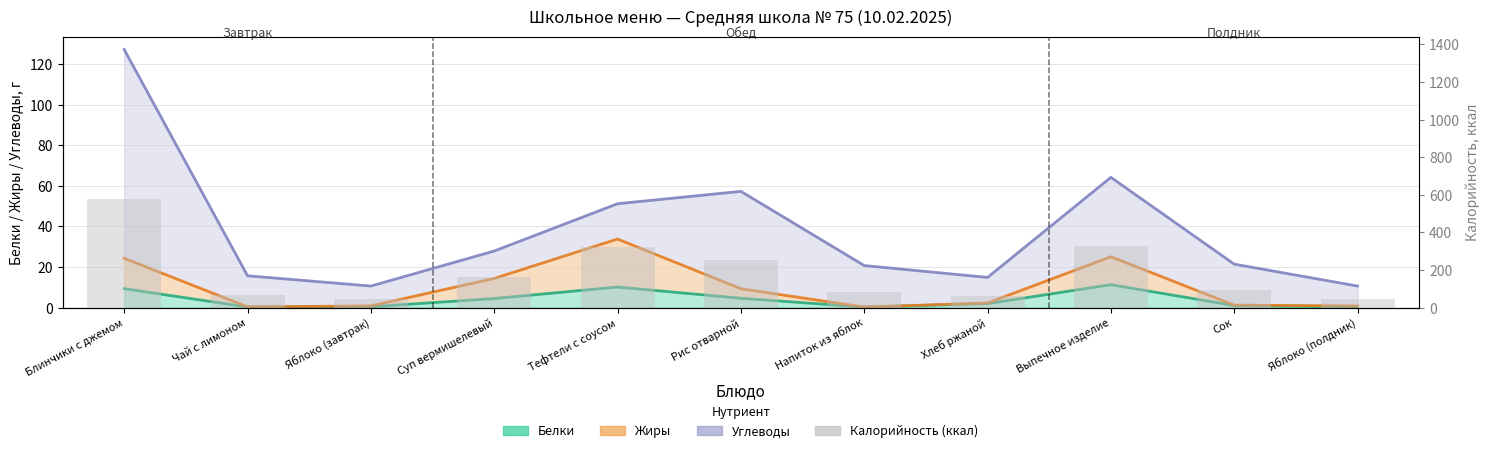

What is the smallest value displayed?

47.0